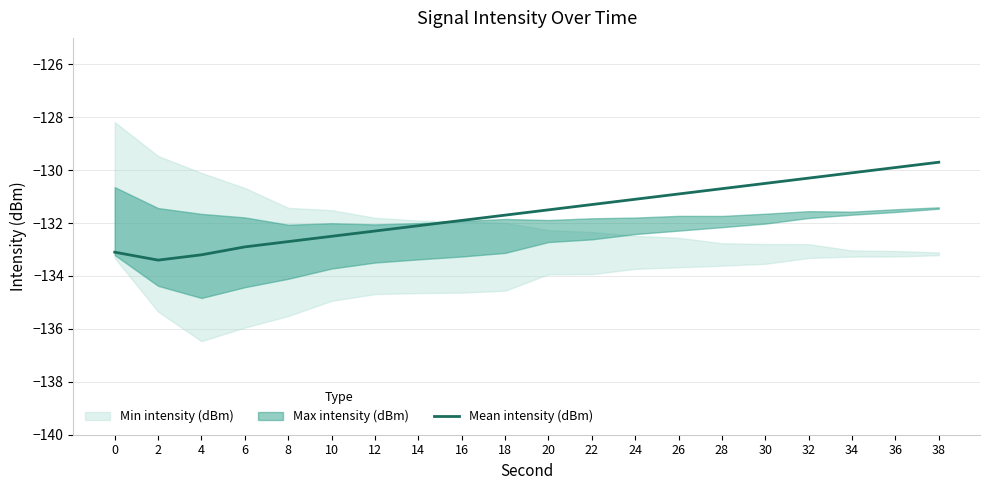

Reading left to right, transcribe all the data shown in this chart.

-133.1	-133.4	-133.2	-132.9	-132.7	-132.5	-132.3	-132.1	-131.9	-131.7	-131.5	-131.3	-131.1	-130.9	-130.7	-130.5	-130.3	-130.1	-129.9	-129.7